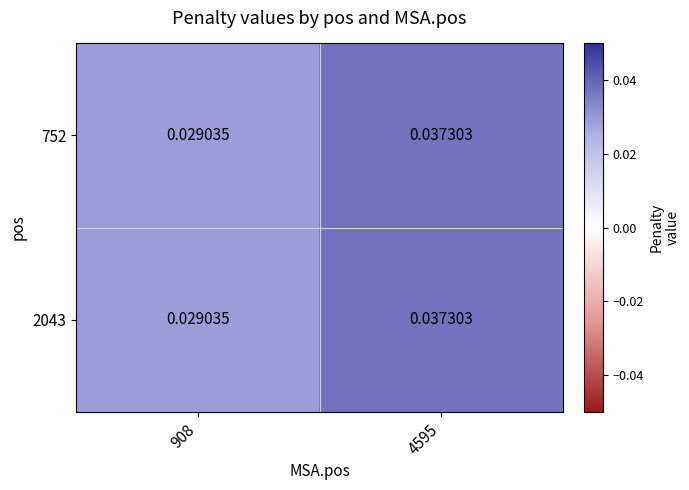

How many series are shown in this chart?

2